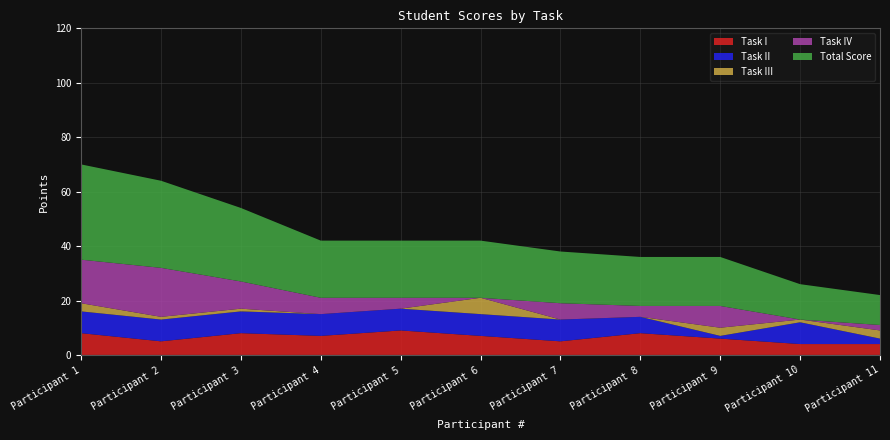

Reading left to right, transcribe all the data shown in this chart.

Task I: 1=8	2=5	3=8	4=7	5=9	6=7	7=5	8=8	9=6	10=4	11=4
Task II: 1=8	2=8	3=8	4=8	5=8	6=8	7=8	8=6	9=1	10=8	11=2
Task III: 1=3	2=1	3=1	4=0	5=0	6=6	7=0	8=0	9=3	10=1	11=3
Task IV: 1=16	2=18	3=10	4=6	5=4	6=0	7=6	8=4	9=8	10=0	11=2
Total Score: 1=35	2=32	3=27	4=21	5=21	6=21	7=19	8=18	9=18	10=13	11=11